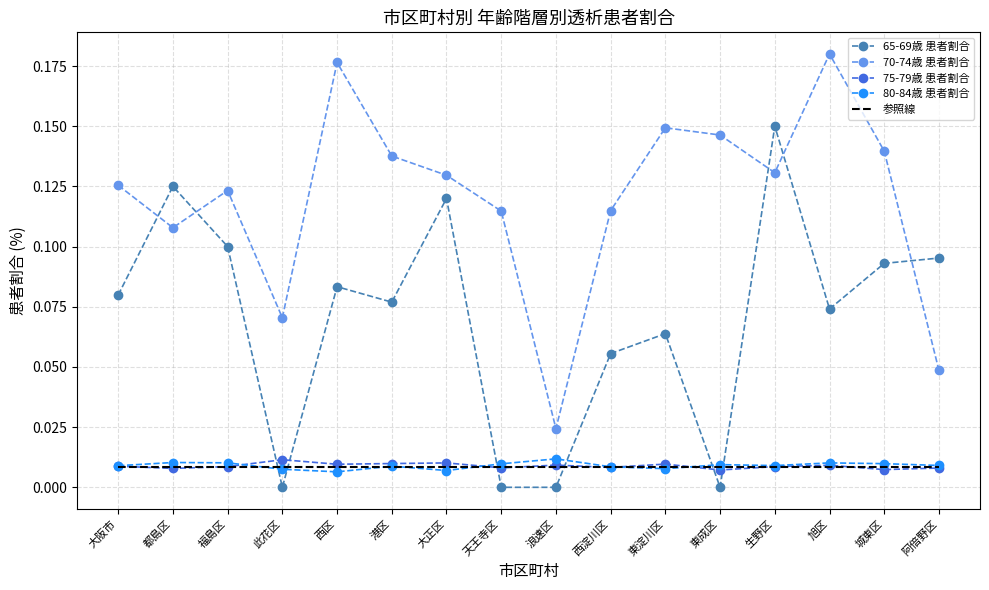

Is the value of 75-79歳 患者割合 at 都島区 greater than the value of 80-84歳 患者割合 at 都島区?

No